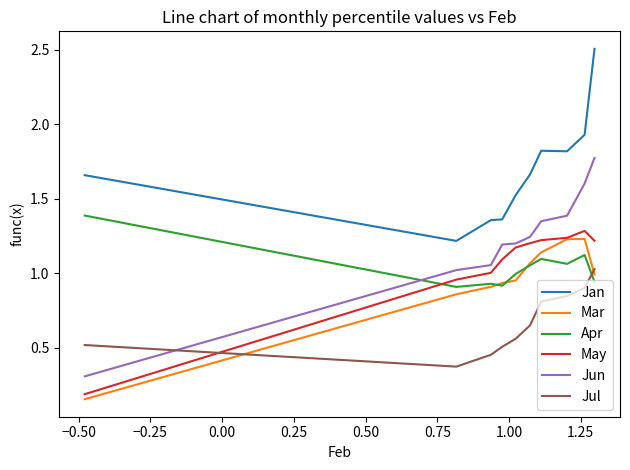

True or false: Apr and May cross at least once.

True